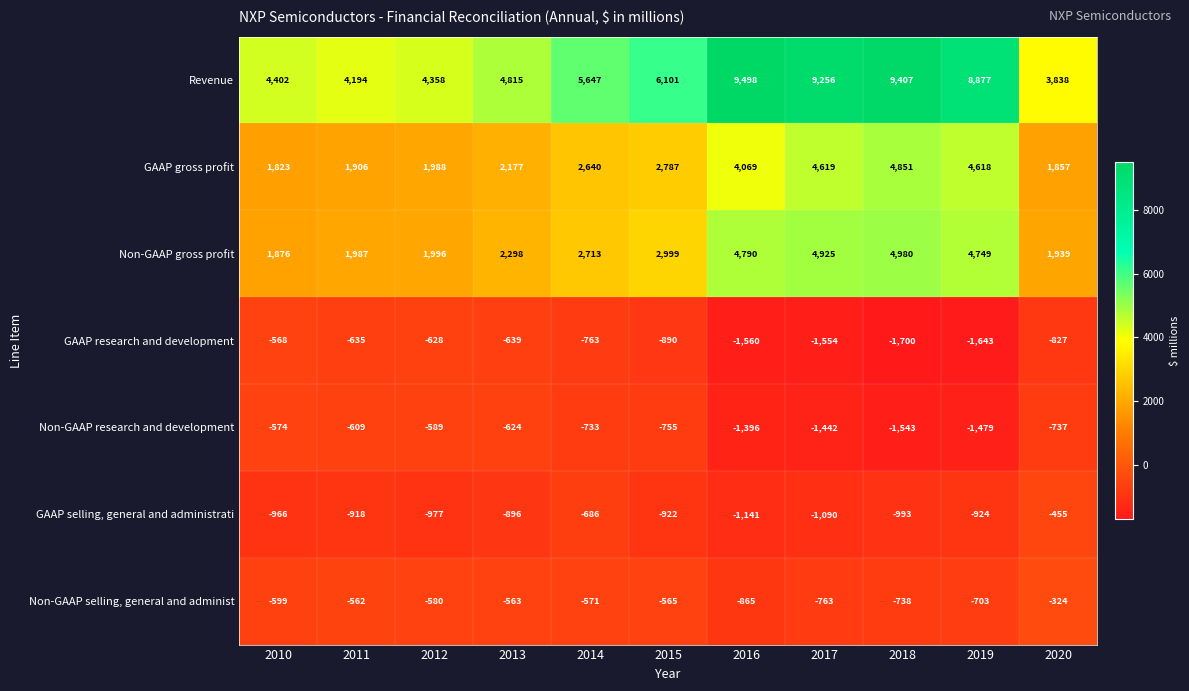

Which series has the largest total across all categories?

Revenue